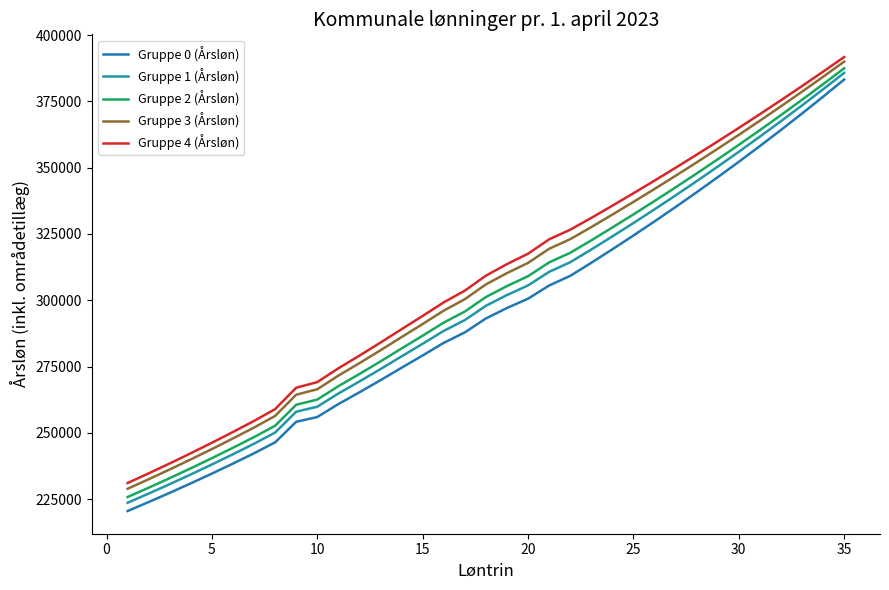

How many lines are shown in the chart?

5